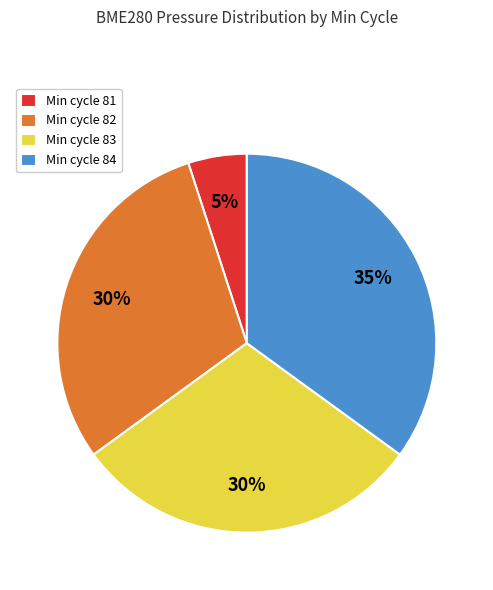

Does any single category account for the majority?

No